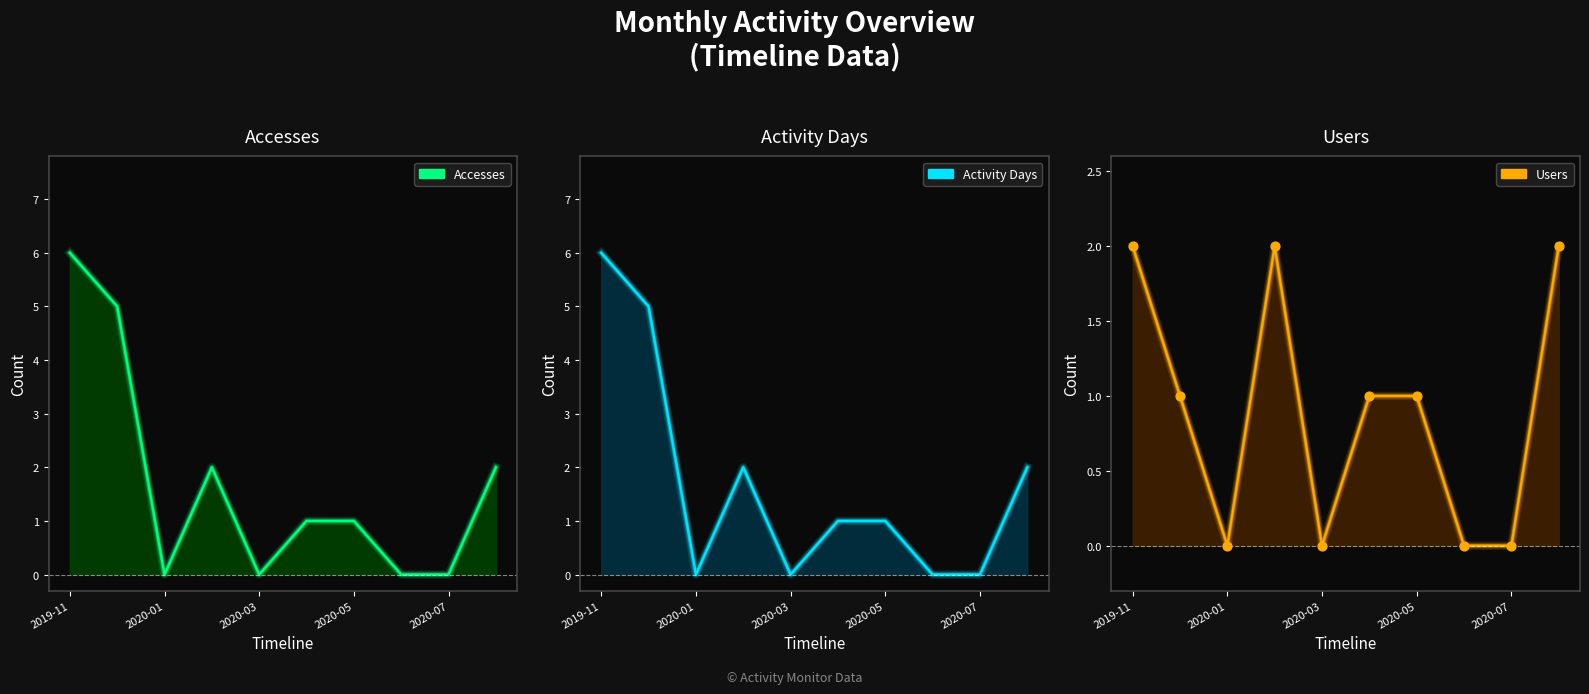

Which series contains the lowest Y value?

Accesses